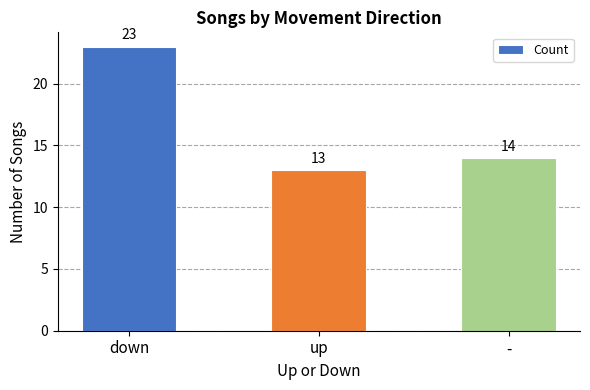

What is the difference between the values at up and -?

1